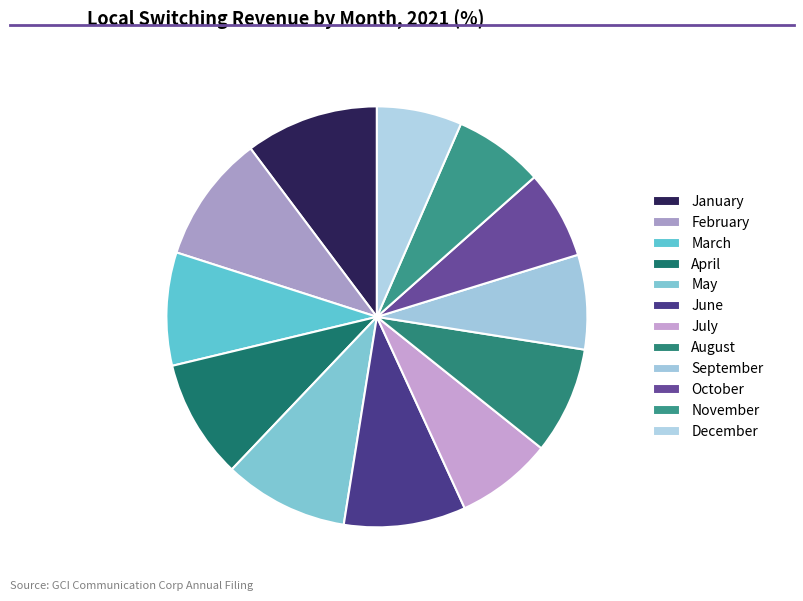

Is October the majority of the pie?

No